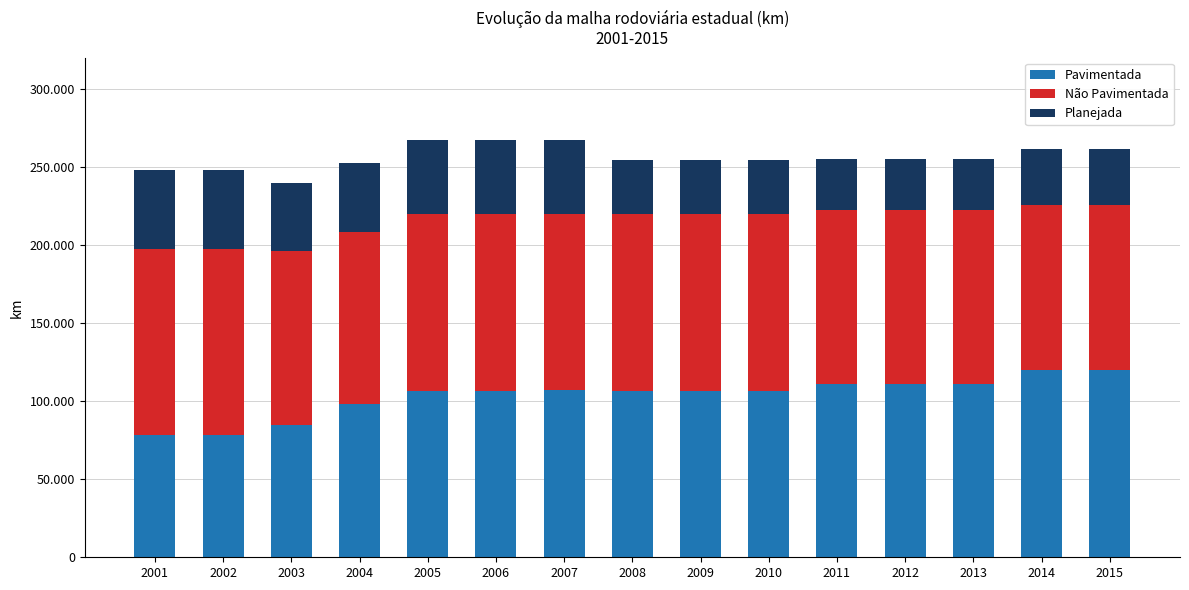

Are the bars horizontal?

No